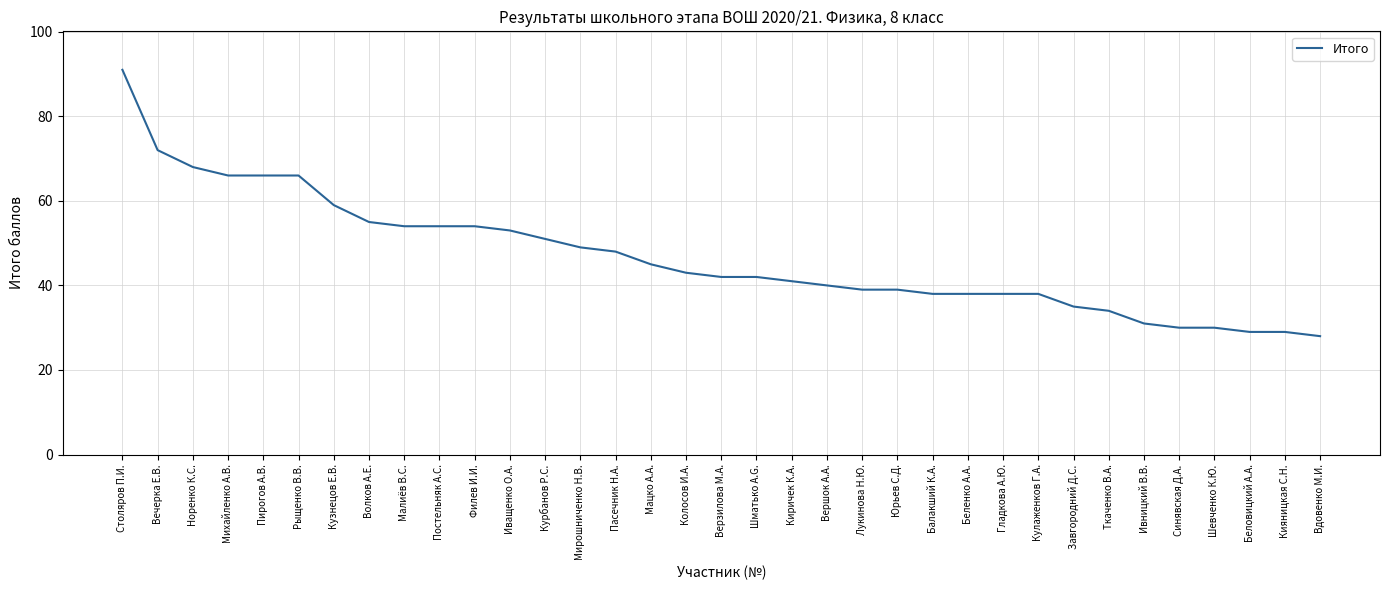

What is the maximum value shown in the chart?

91